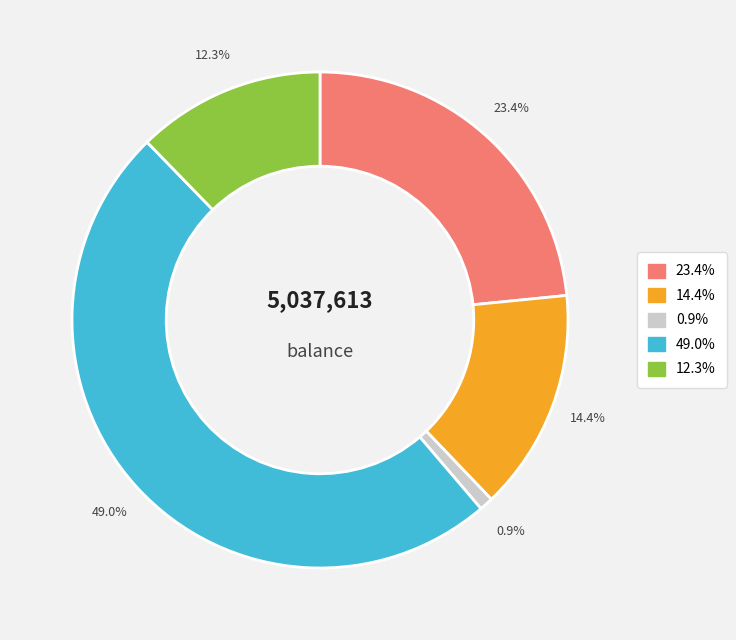

To the nearest percent, what is the average slice percentage?

20%